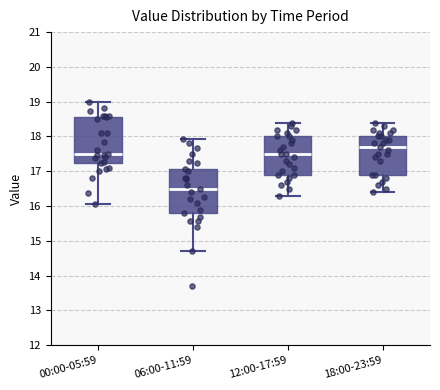

Where does the median line of the box for 06:00-11:59 sit on the y-axis? The values are not printed on the chart, so give them approximately, as read against the axis.

16.5